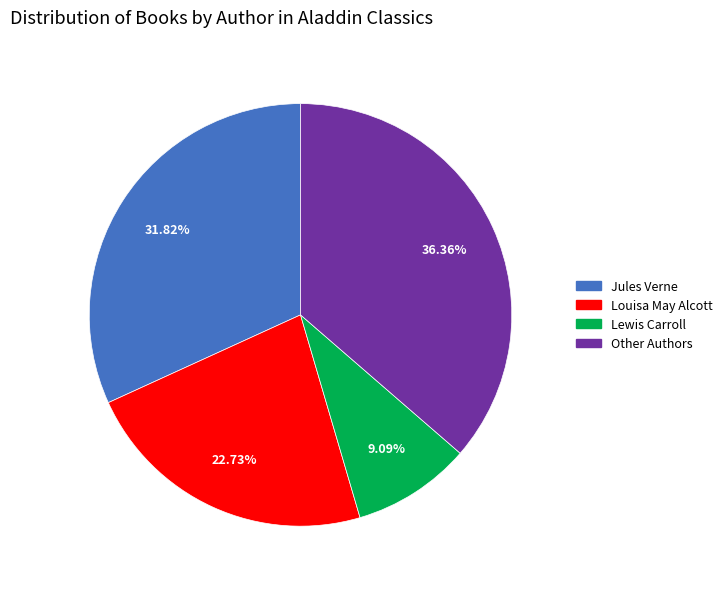

What is the ratio of the value at Jules Verne to the value at Louisa May Alcott?

1.4